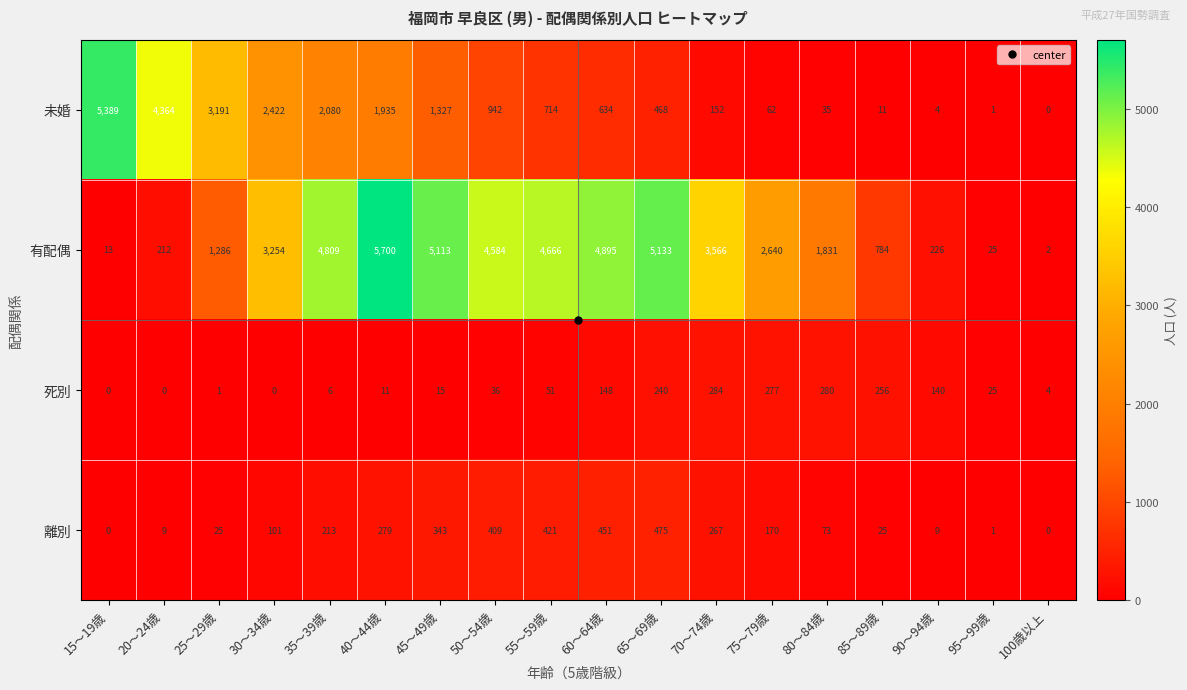

At which label is 死別 closest to 142?

90～94歳